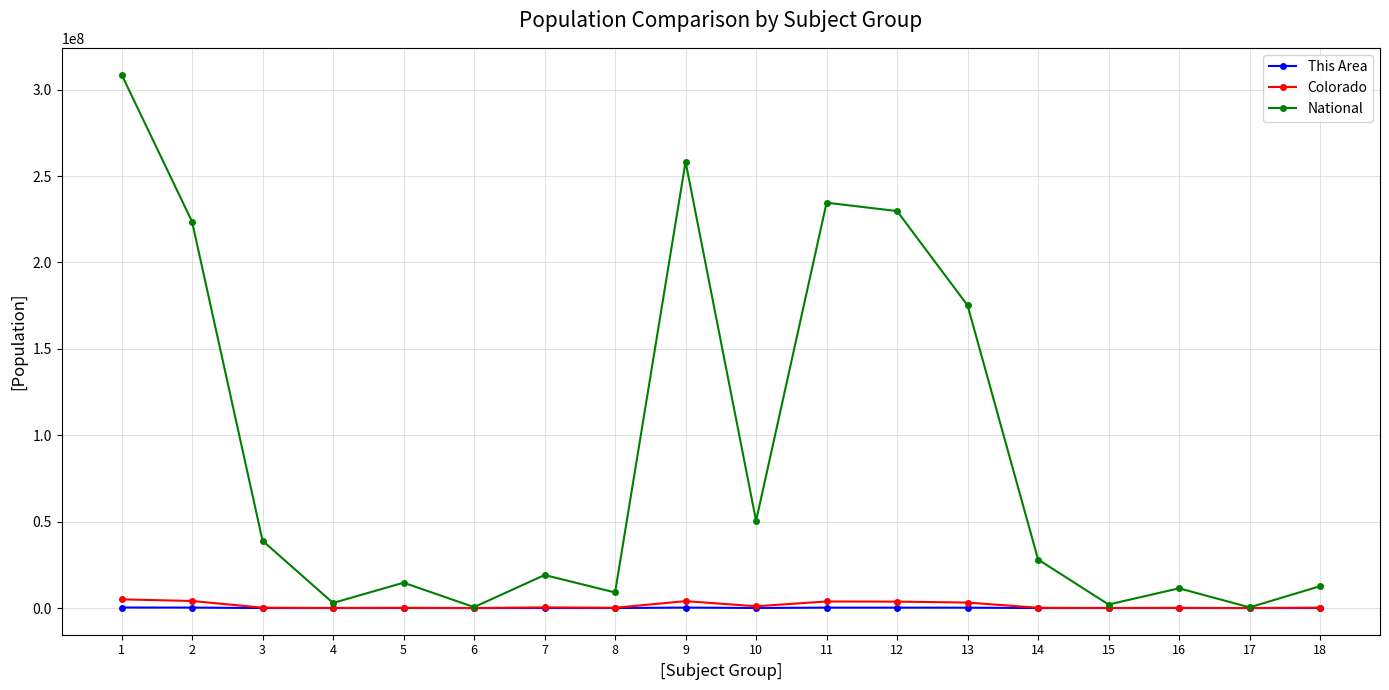

True or false: National has more than 1 points higher than both neighbors.

True